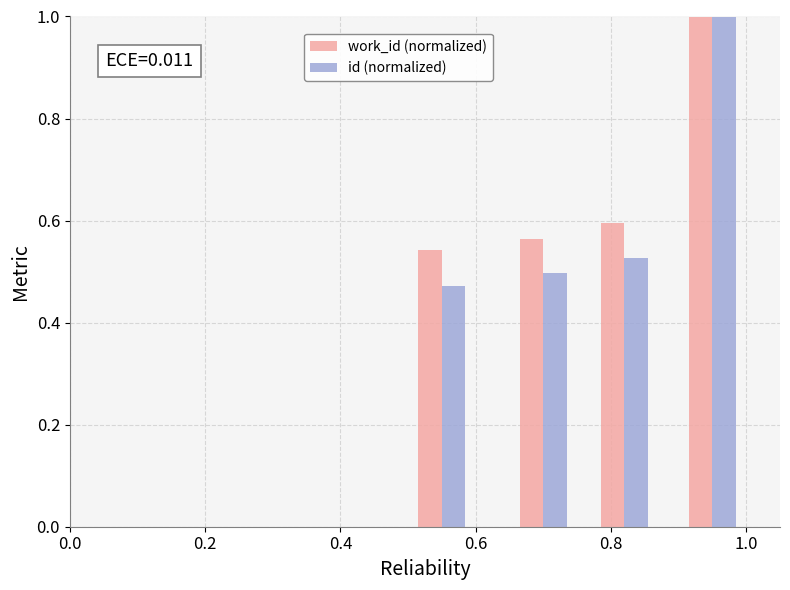

What is the maximum value shown in the chart?

1.0